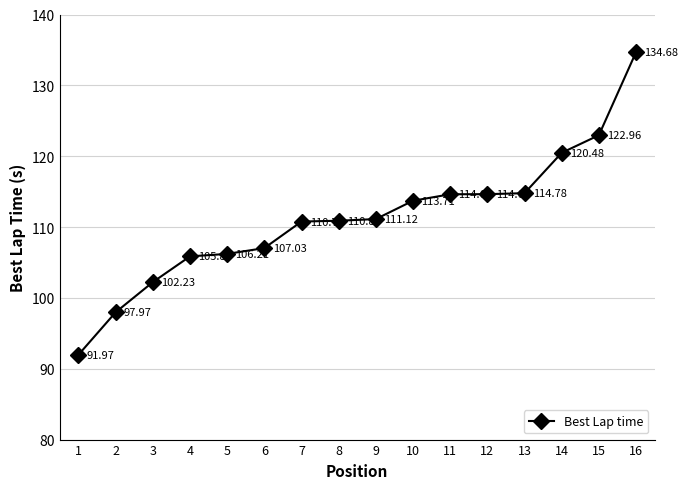

How many values are below 111?

8